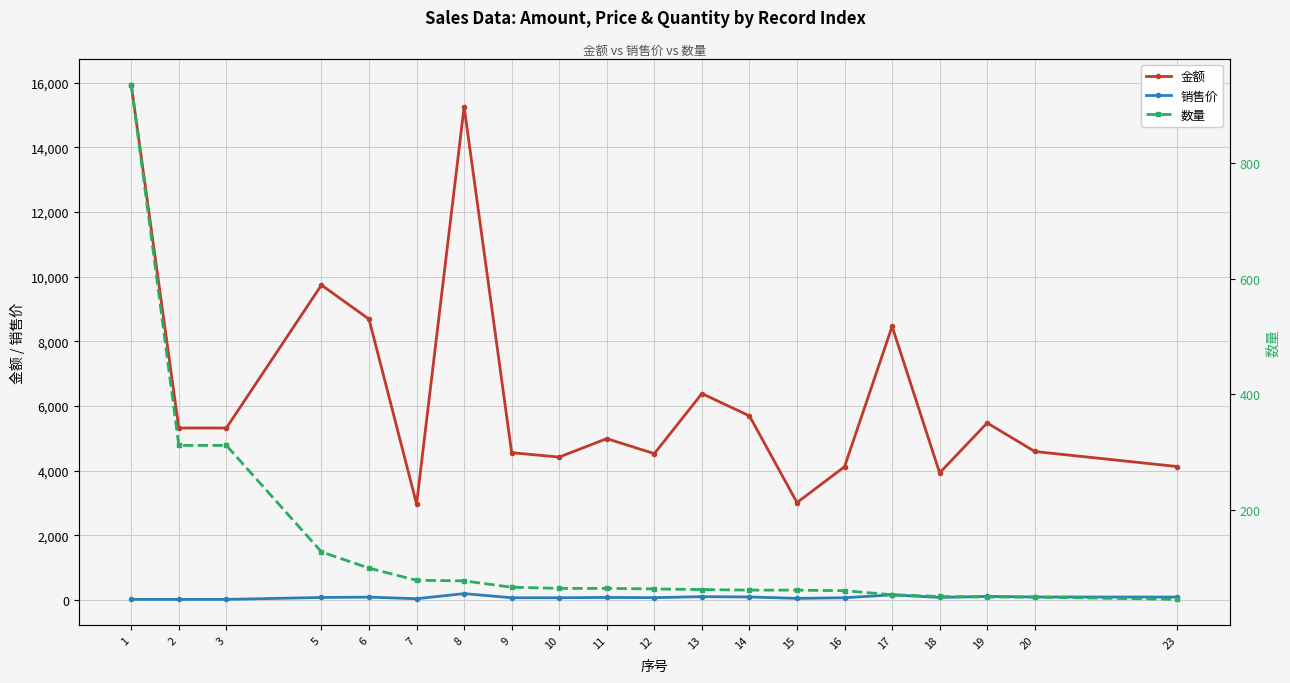

Reading right to left, what are all the values shown in this chart?

金额: 23=4124.4	20=4590.5	19=5474.5	18=3930.1	17=8459.6	16=4119.3	15=3010.7	14=5692.2	13=6381.9	12=4524.8	11=4988.1	10=4418.7	9=4552.6	8=15251.3	7=2967.2	6=8684.0	5=9738.2	3=5316.5	2=5316.5	1=15932.4
销售价: 23=89.7	20=91.8	19=109.5	18=77.1	17=156.7	16=67.5	15=48.6	14=91.8	13=101.3	12=70.7	11=76.7	10=68.0	9=68.0	8=195.5	7=37.6	6=86.8	5=76.1	3=17.0	2=17.0	1=17.0
数量: 23=46.0	20=50.0	19=50.0	18=51.0	17=54.0	16=61.0	15=62.0	14=62.0	13=63.0	12=64.0	11=65.0	10=65.0	9=67.0	8=78.0	7=79.0	6=100.0	5=128.0	3=312.0	2=312.0	1=935.0